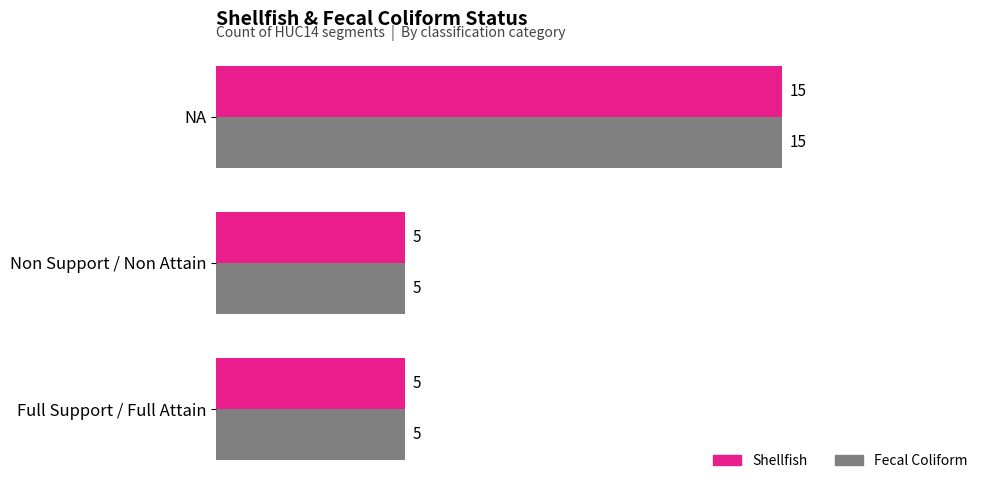

What value does the Fecal Coliform series have at Non Support / Non Attain, to the nearest 5?

5